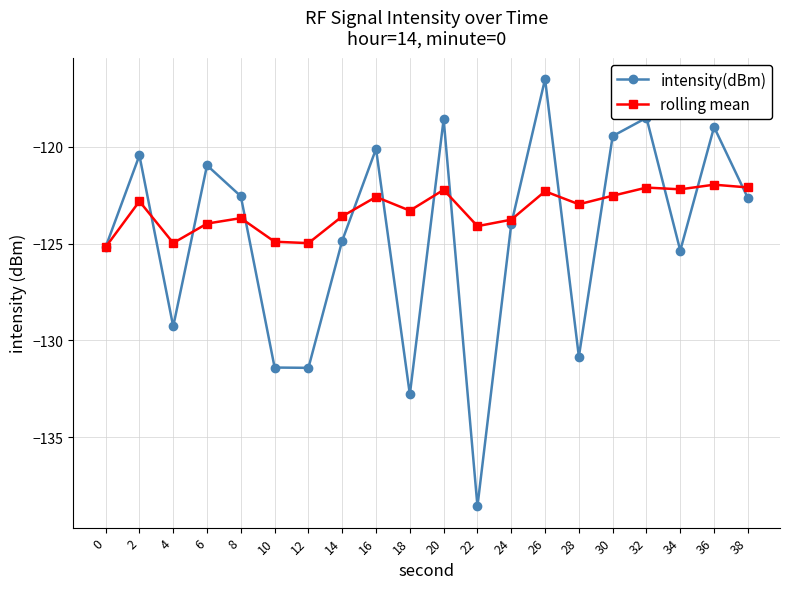

Which series has the largest total across all categories?

rolling mean